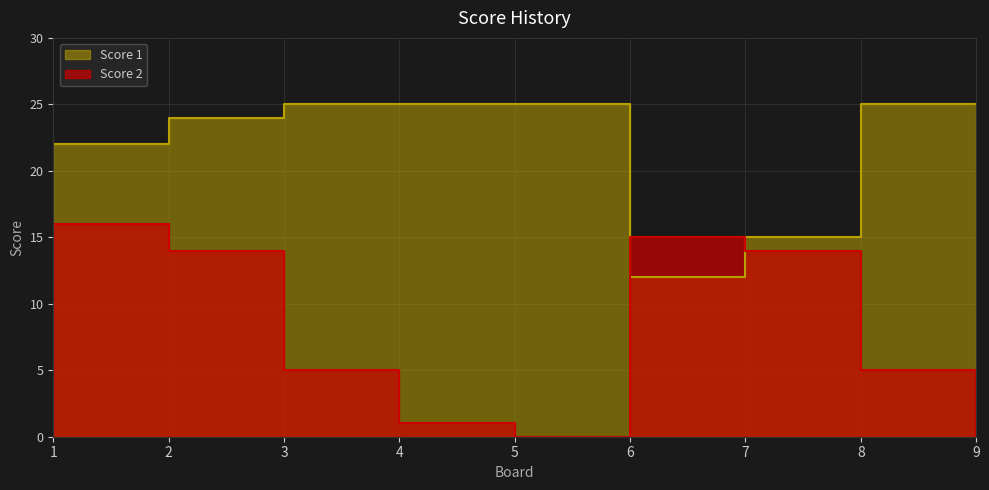

What is the total value across all series at 1?

38